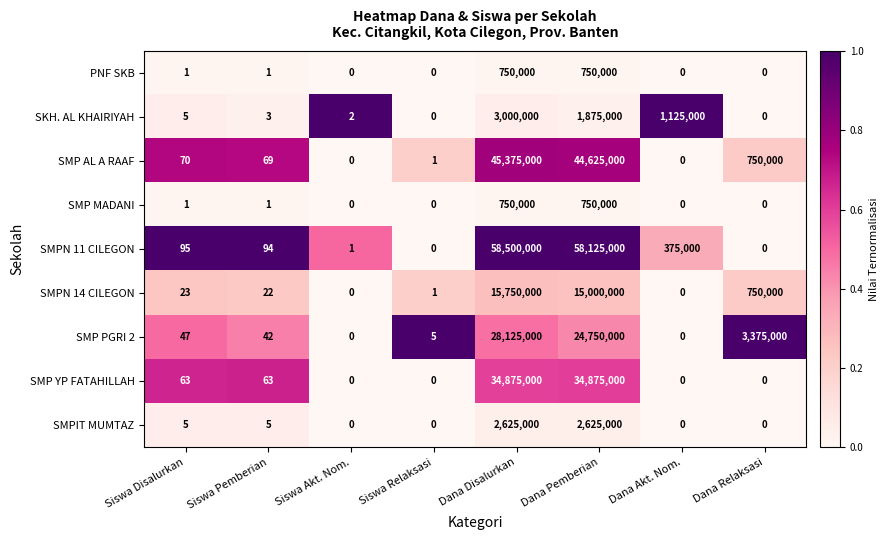

The SMP MADANI series shows 0 at Dana Relaksasi. True or false?

True